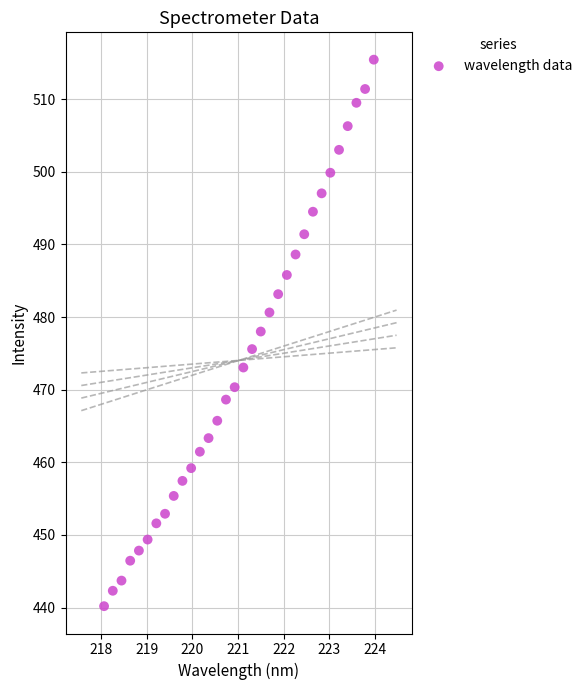

What is the range of X values (max minus min)?

5.9